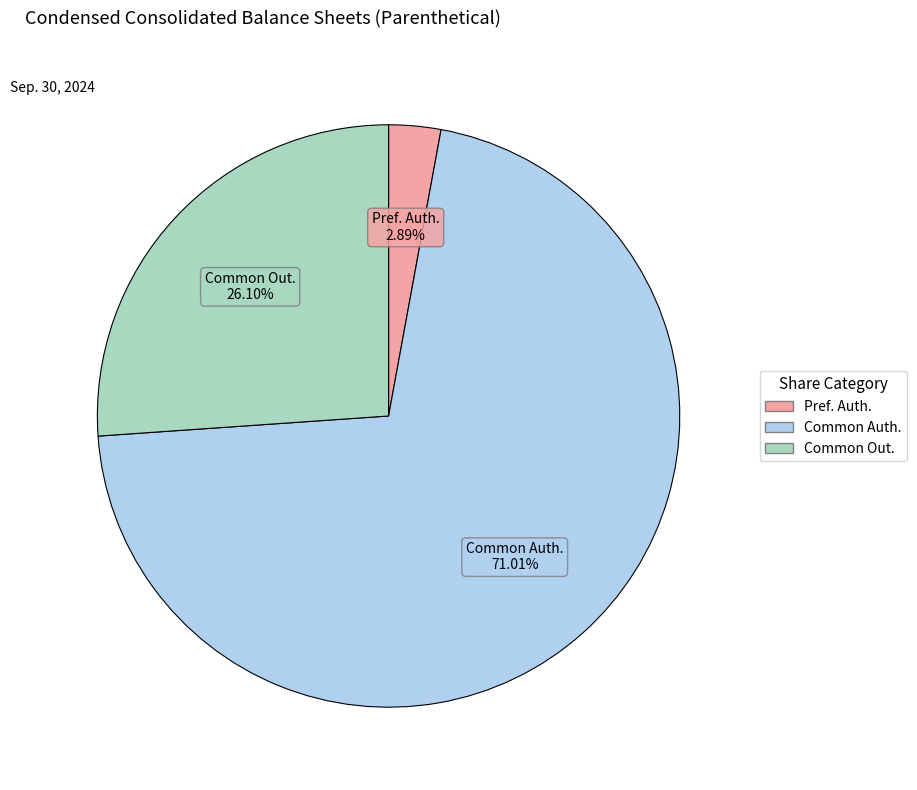

Rank the categories by value from highest to lowest.

Common Auth., Common Out., Pref. Auth.